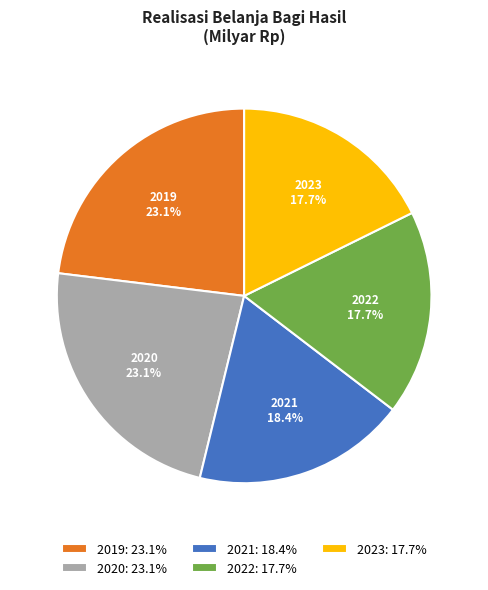

Combined, do 2020 and 2023 account for over 50%?

No